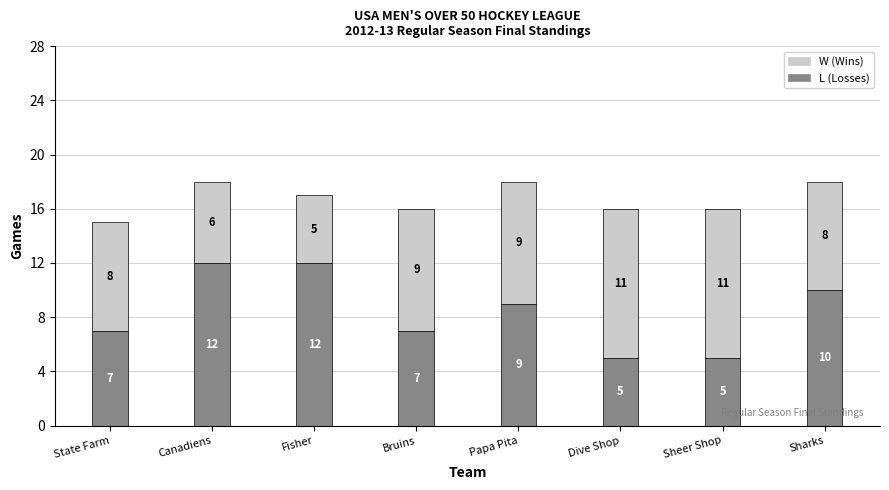

What are all the series names shown in the legend?

W (Wins), L (Losses)